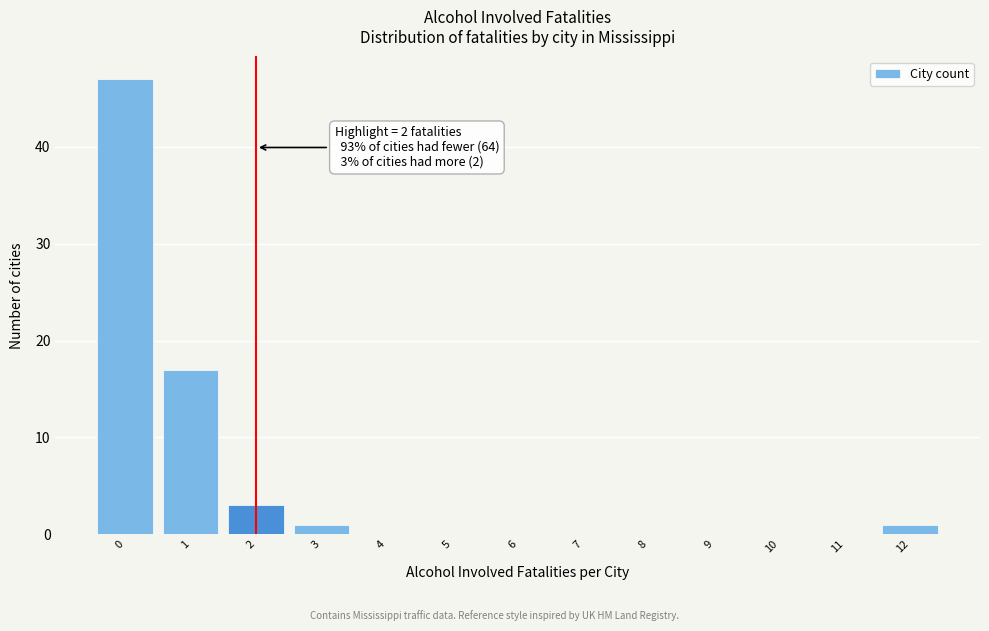

Which range on the x-axis has the tallest bar?

-0.5 to 0.5